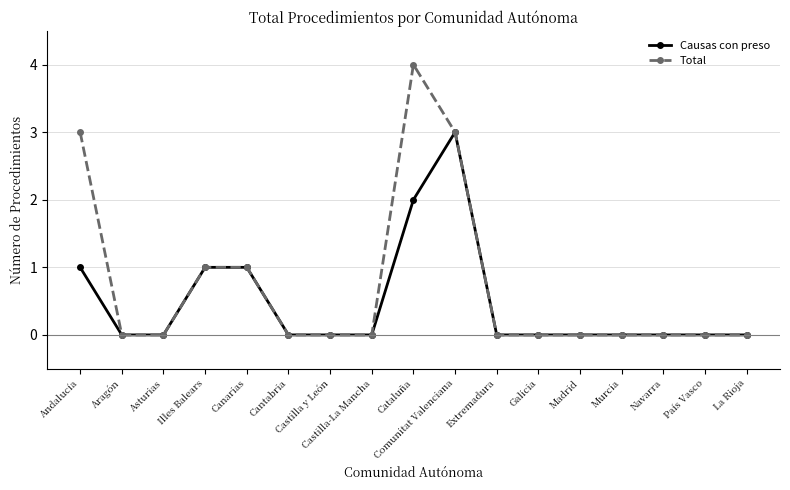

What is the label of the 12th point from the right?

Cantabria